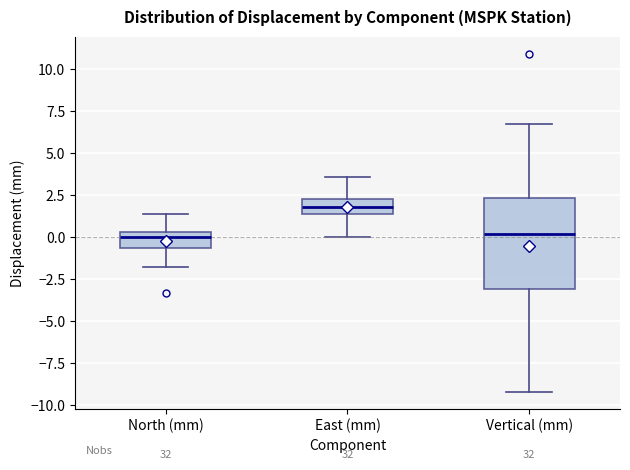

Where does the median line of the box for North (mm) sit on the y-axis? The values are not printed on the chart, so give them approximately, as read against the axis.

0.0